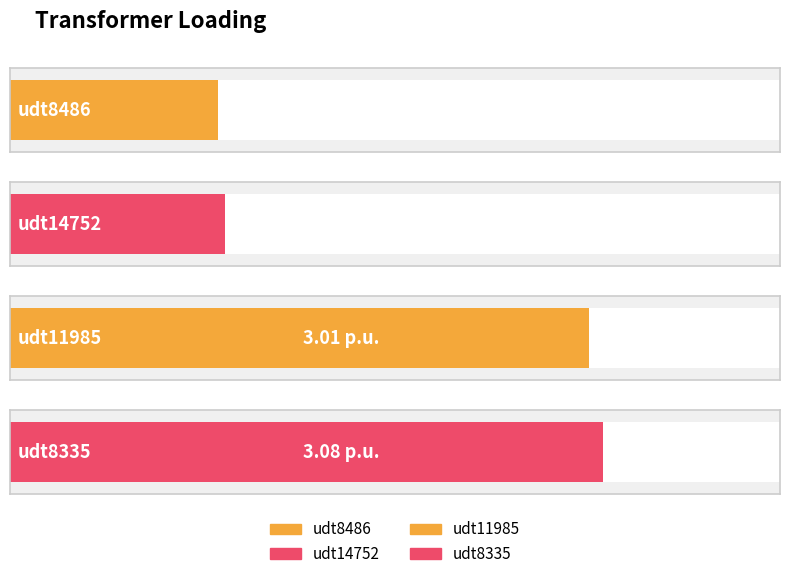

What is the value of the 2nd bar from the left?

1.1